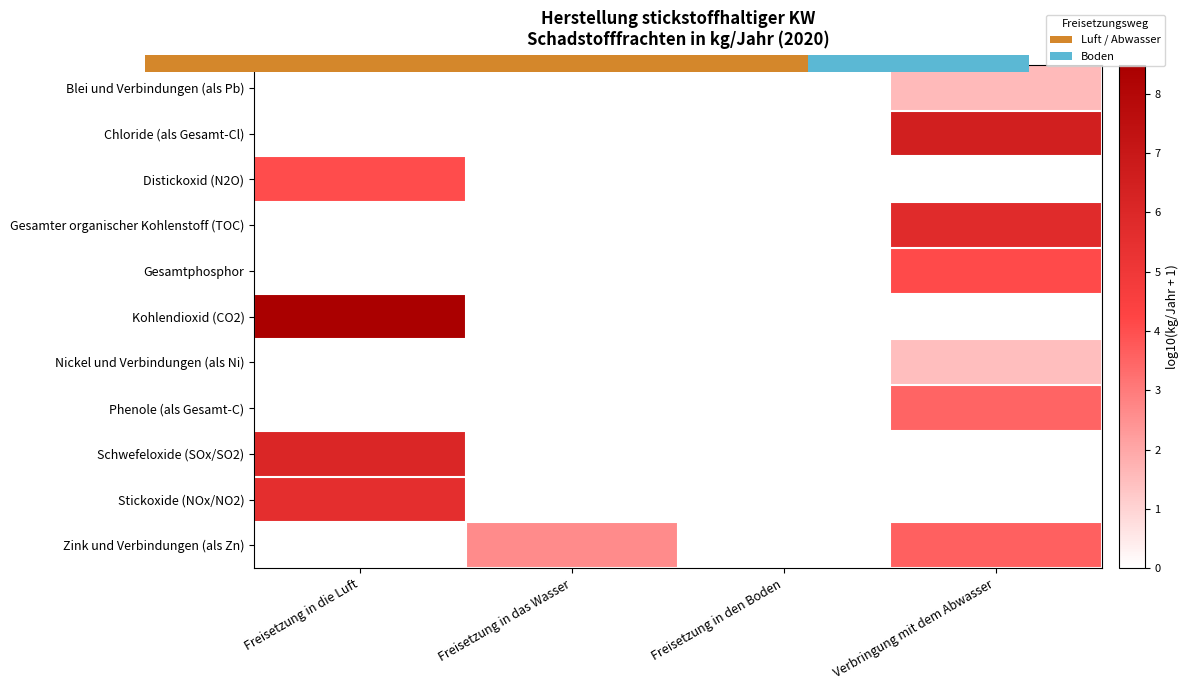

Rank the series by their maximum value, from lowest to highest.

Nickel und Verbindungen (als Ni), 0.0, Phenole (als Gesamt-C), Zink und Verbindungen (als Zn), Distickoxid (N2O), Gesamtphosphor, Stickoxide (NOx/NO2), Gesamter organischer Kohlenstoff (TOC), Schwefeloxide (SOx/SO2), Chloride (als Gesamt-Cl), Kohlendioxid (CO2)